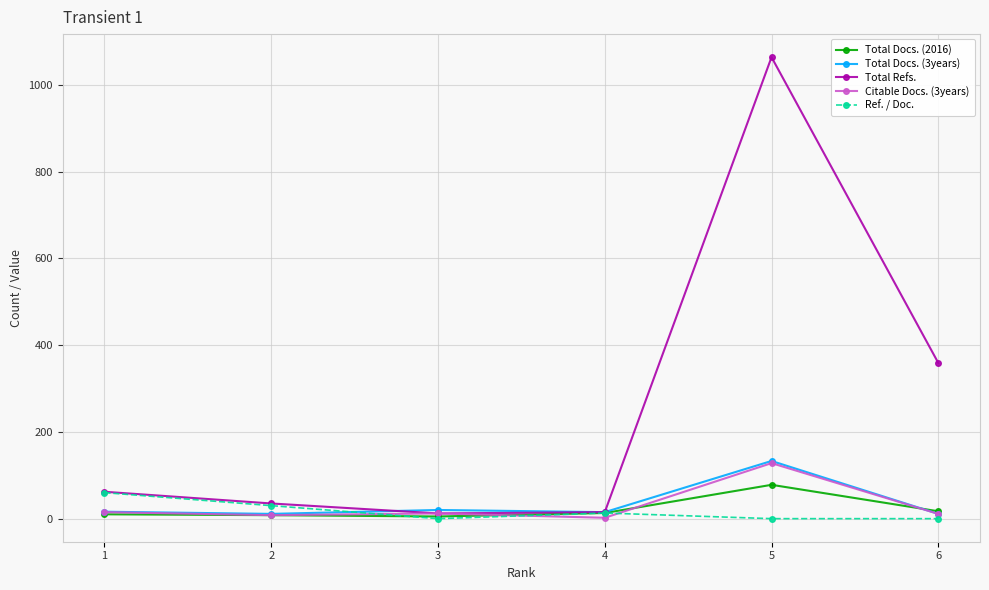

What value does the Total Refs. series have at 3?

12